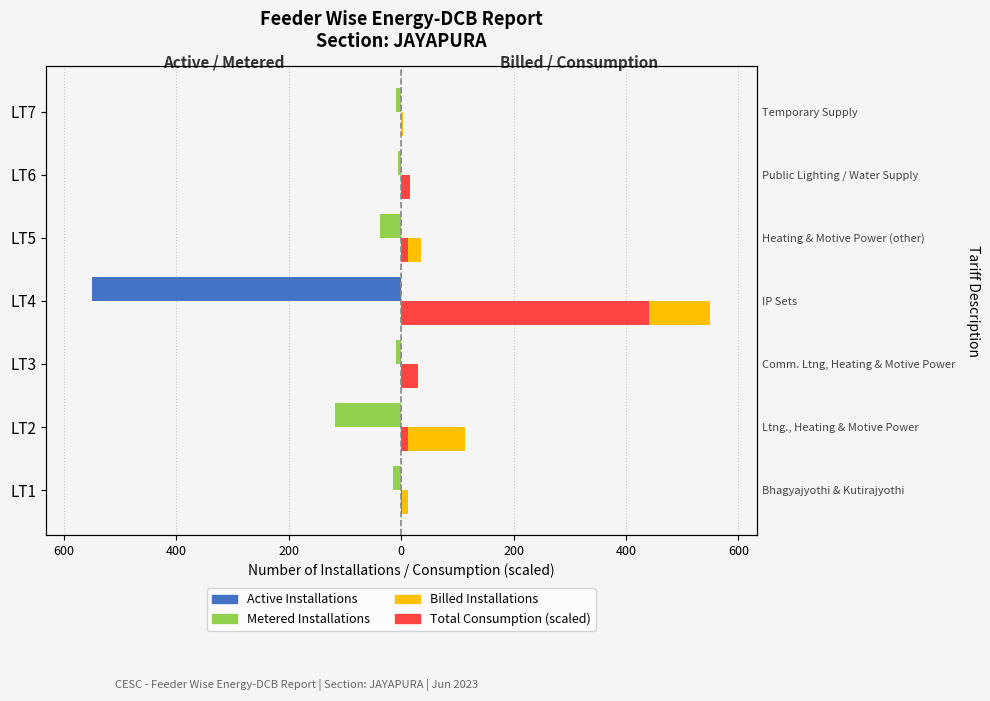

The Active Installations series shows -3.8 at LT3. True or false?

False